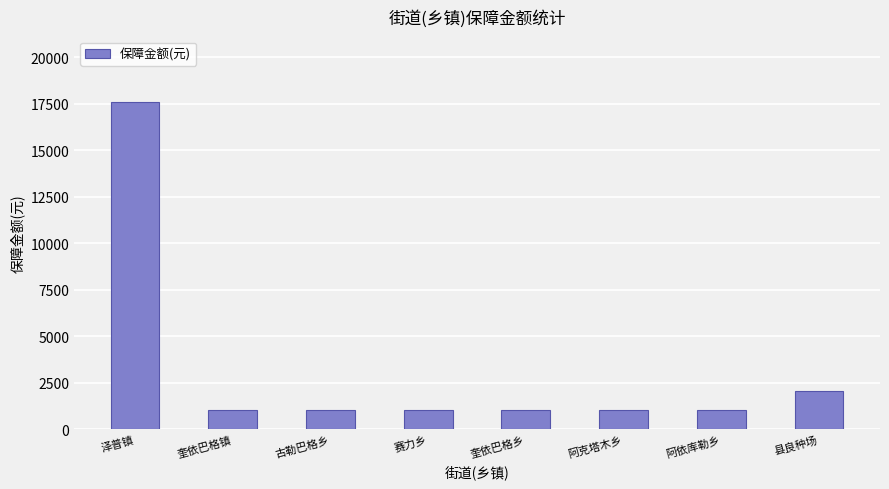

What is the maximum value shown in the chart?

17595